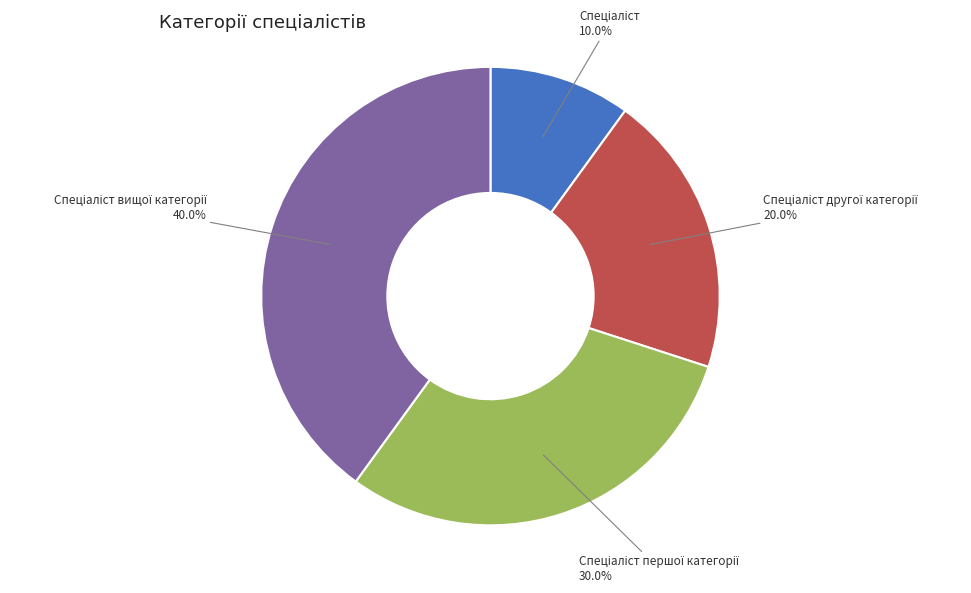

Does any single category account for the majority?

No